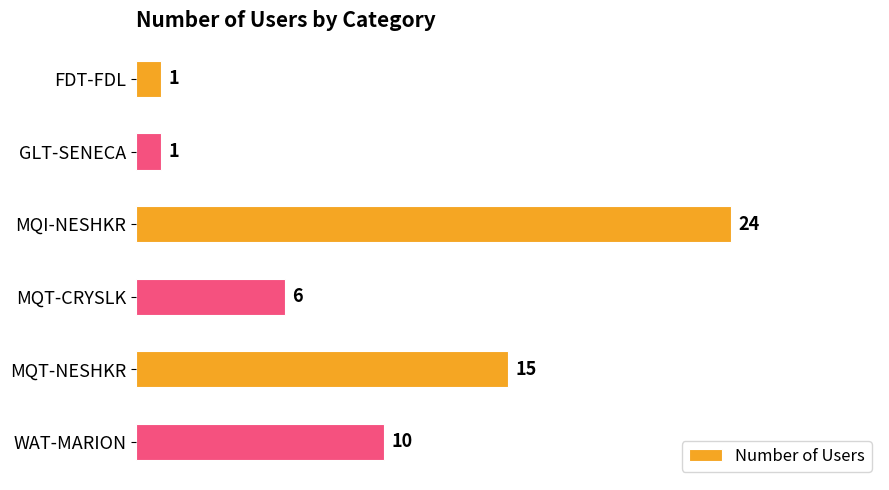

Count the number of categories in the chart.

6